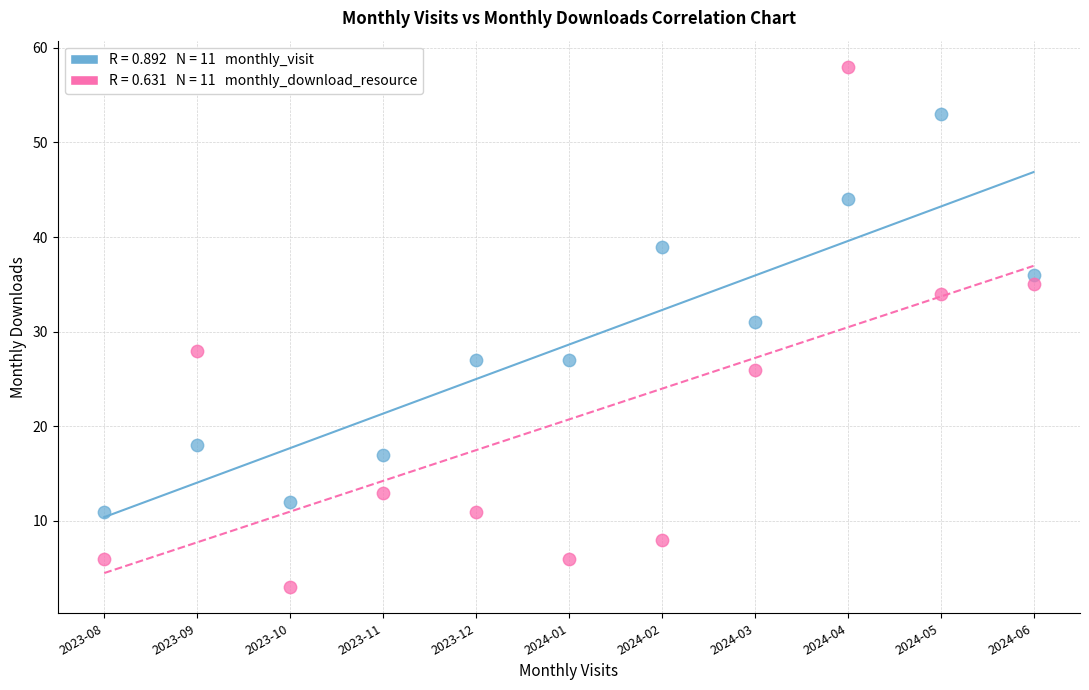

Across all data points, what is the range of Y values (max minus min)?

55